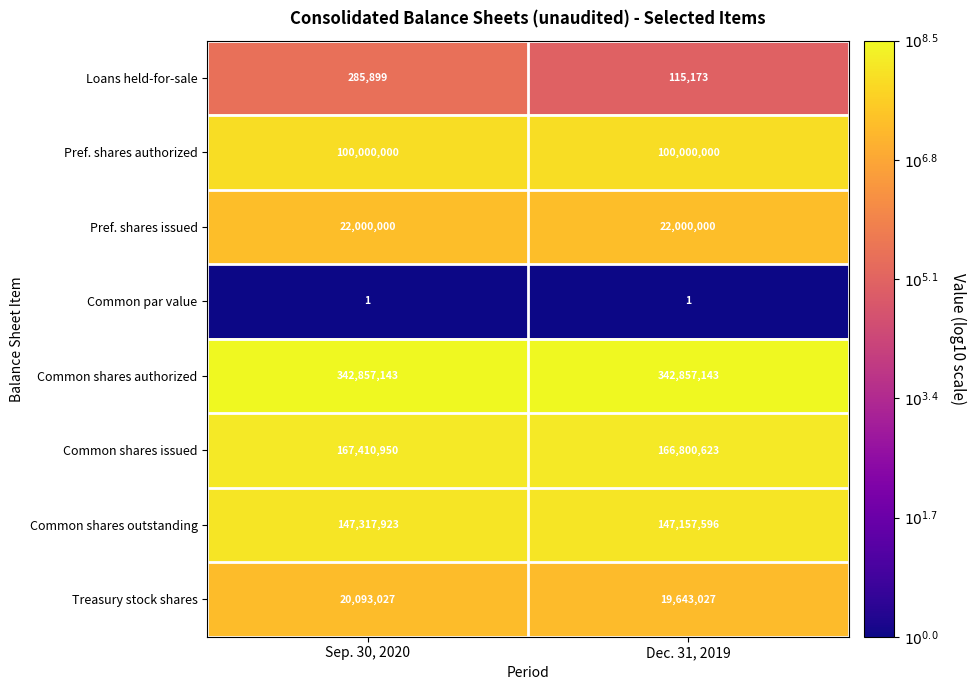

Which category has the lowest value in the Treasury stock shares series?

Dec. 31, 2019